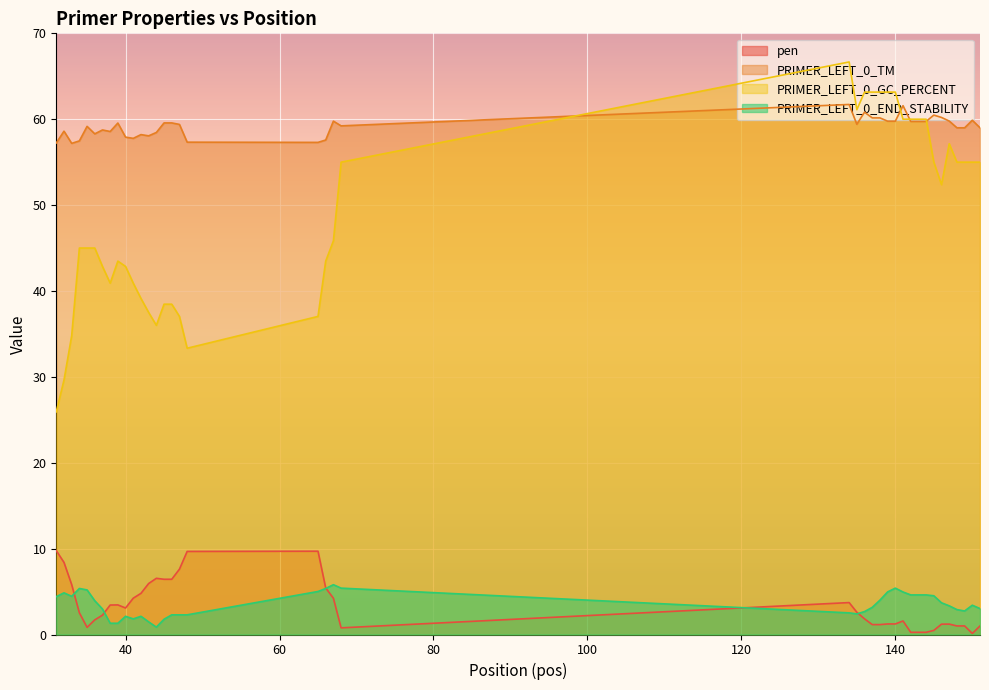

Does the chart display data point markers on the line(s)?

No